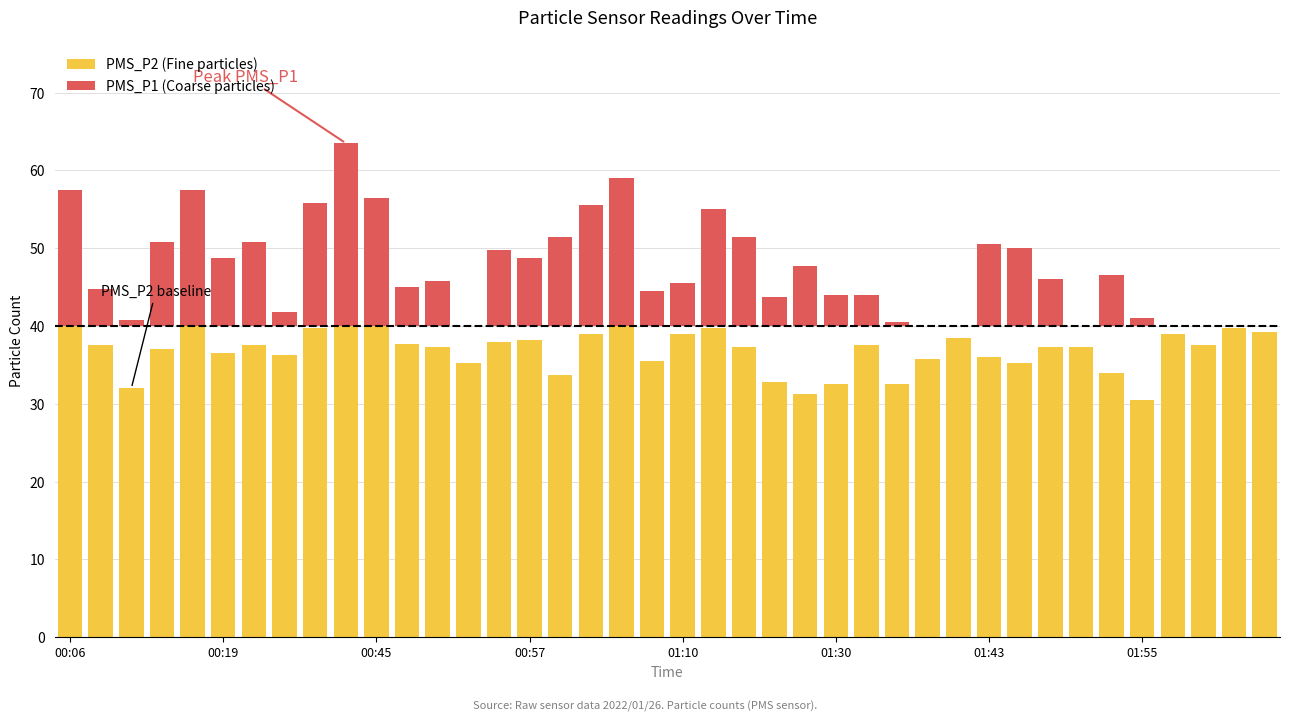

What is the difference between the maximum and minimum values in the PMS_P1 series?

28.2